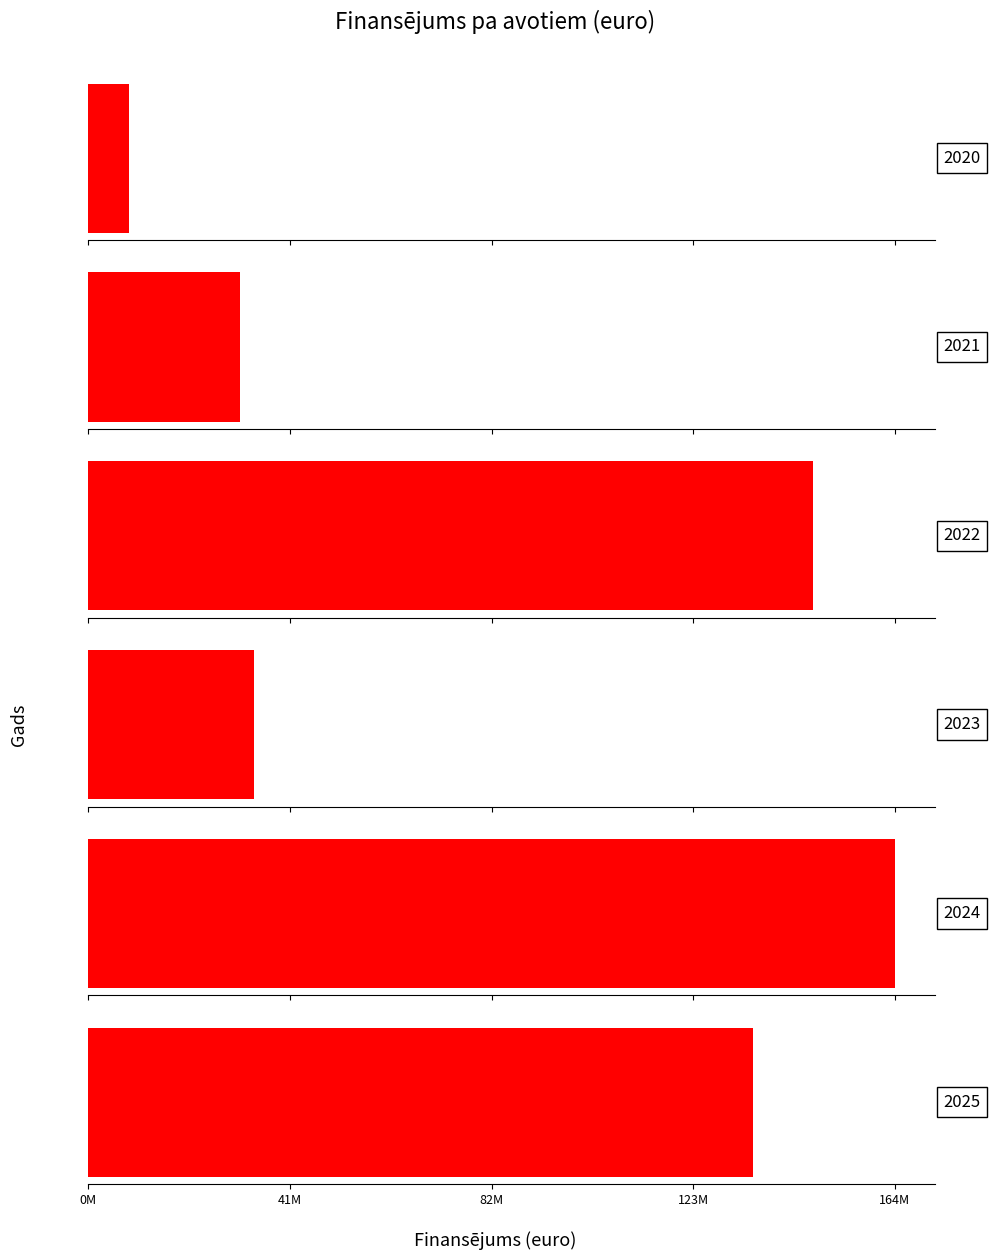

Which label corresponds to the smallest value in the chart?

2020